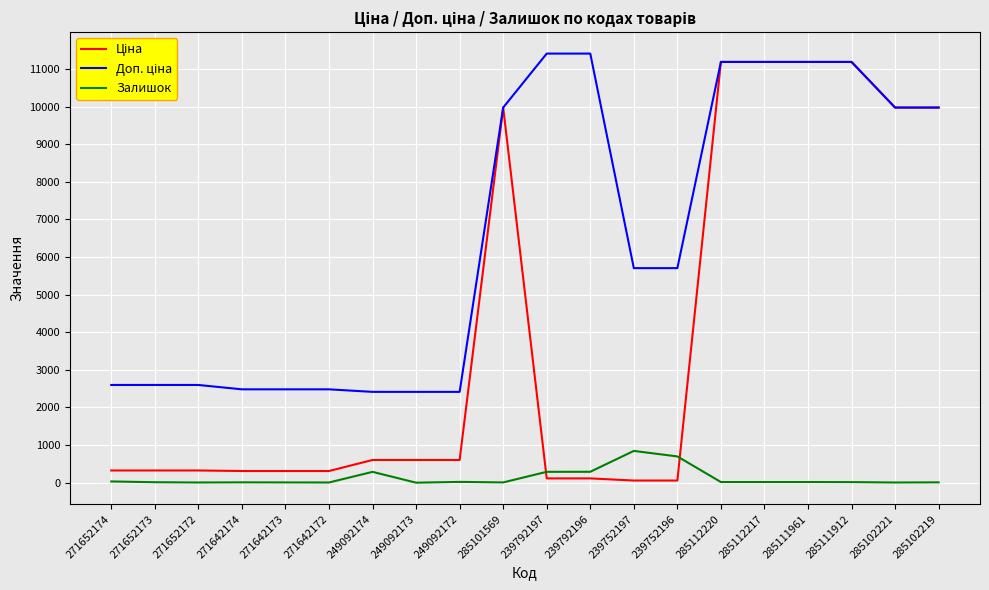

How many series are shown in this chart?

3